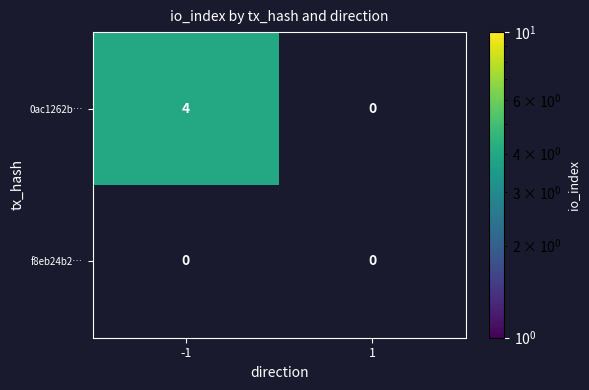

List the series in order of their overall mean, highest first.

0ac1262b8720abbb1bb648fb9fb73a29386bcc5, f8eb24b2aa9c9645de06fcc090c1819e42d5dd5